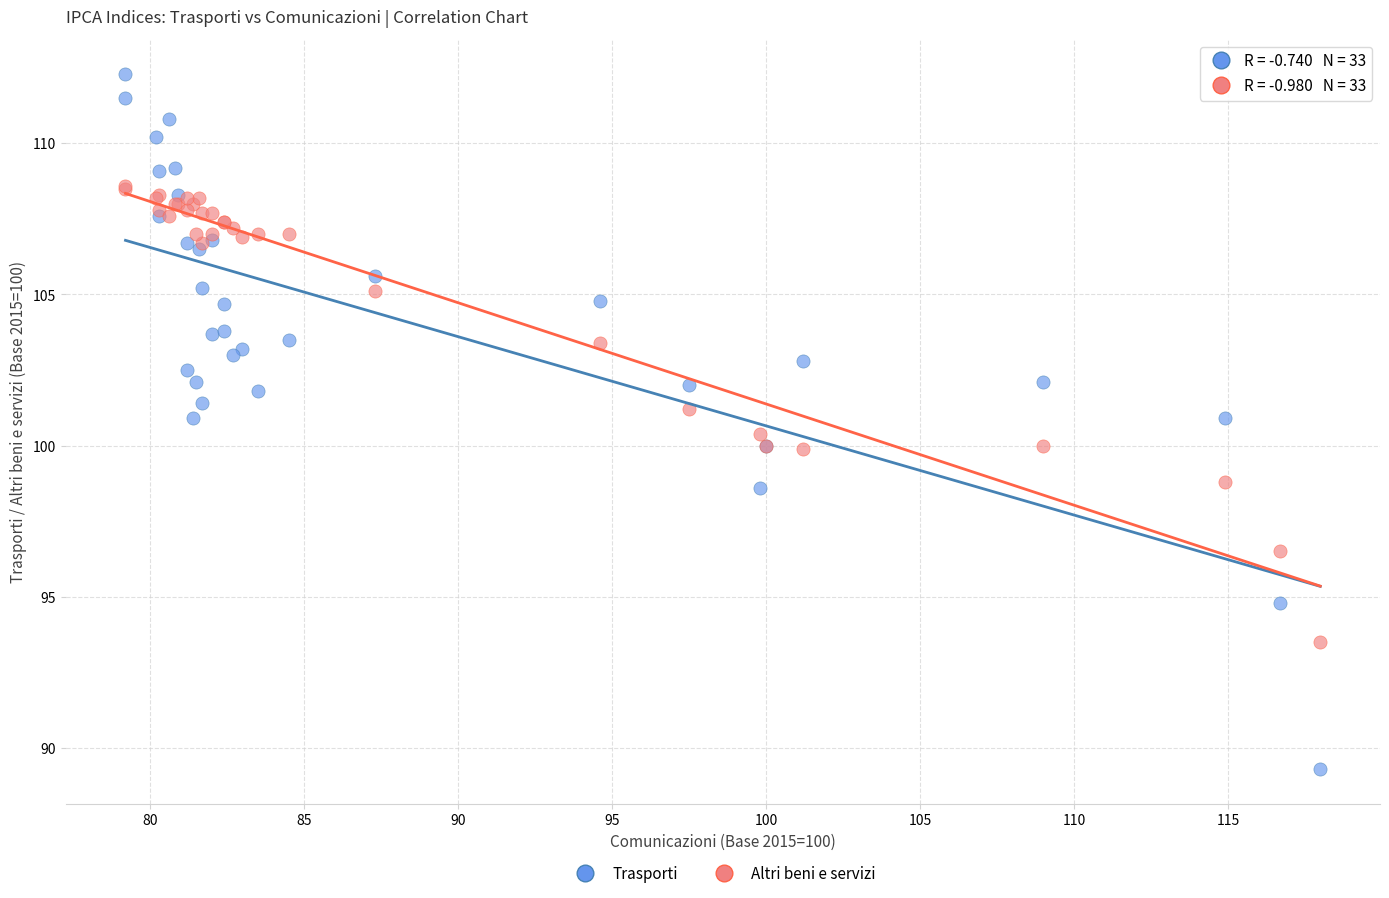

What are all the series names shown in the legend?

Trasporti, Altri beni e servizi